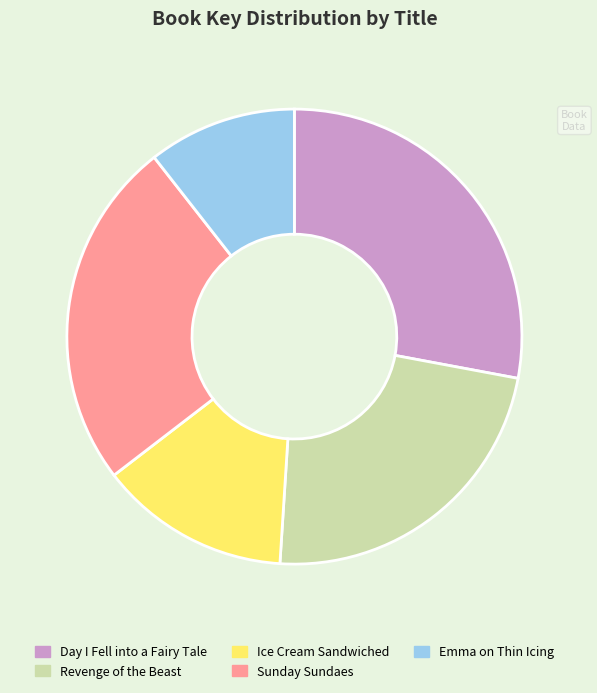

Count the number of slices in the pie.

5